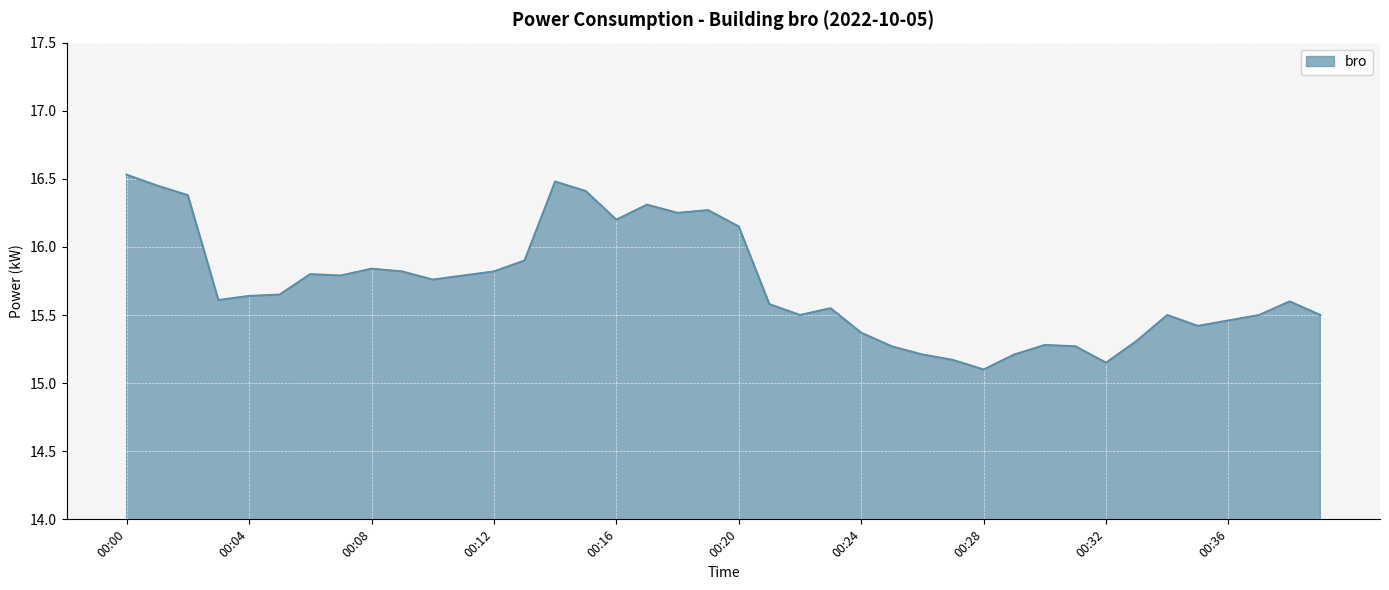

How many categories are shown in the chart?

40